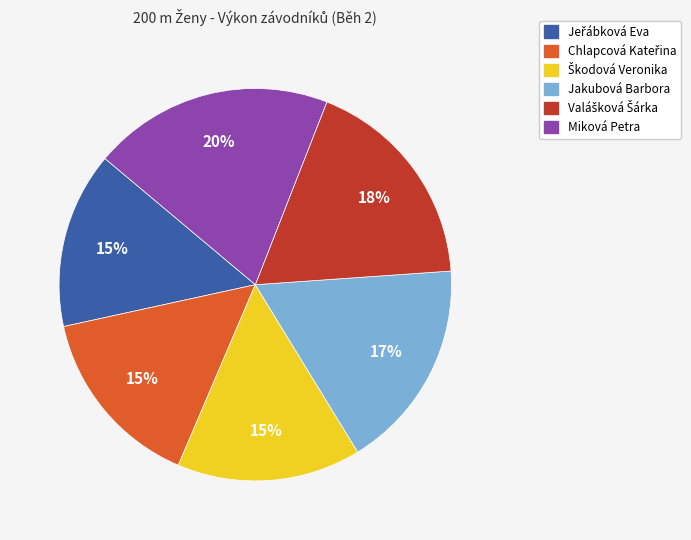

Is it true that Jakubová Barbora is 5% of the pie?

False